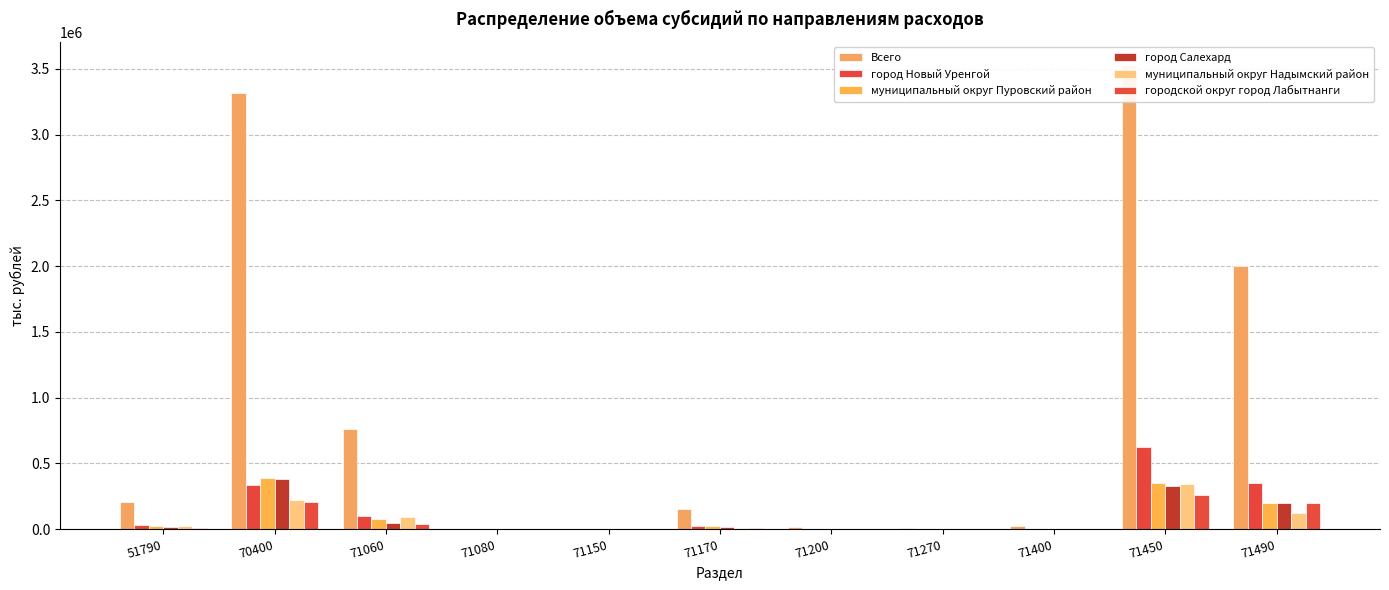

What is the difference between the highest and lowest values at 71170?

143460